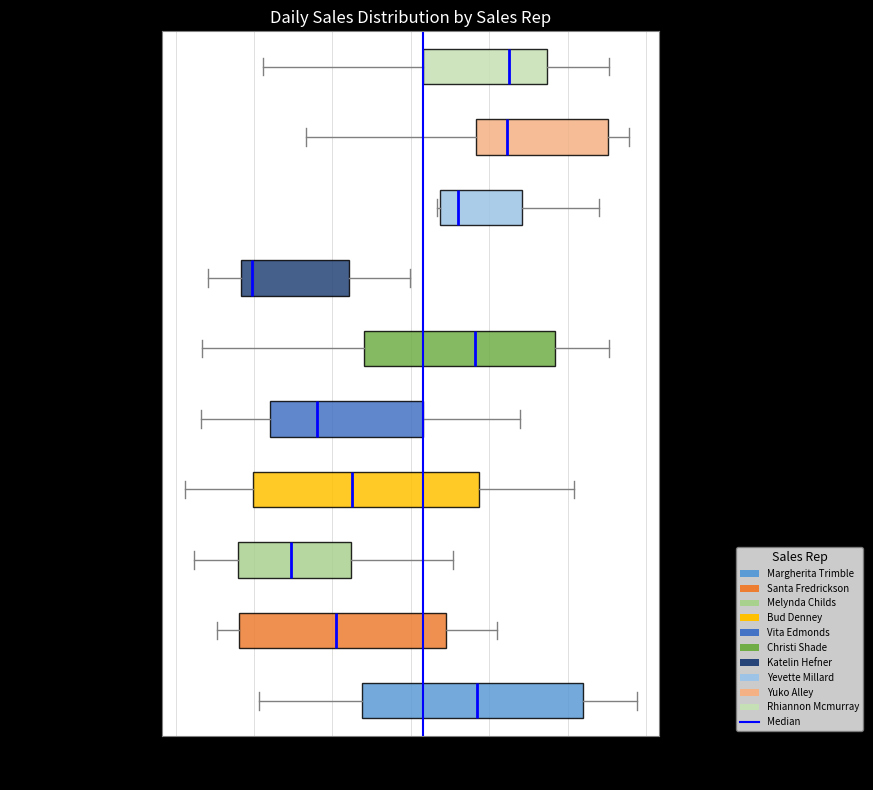

Which box has the furthest to the left median line?

Katelin Hefner (Sales)